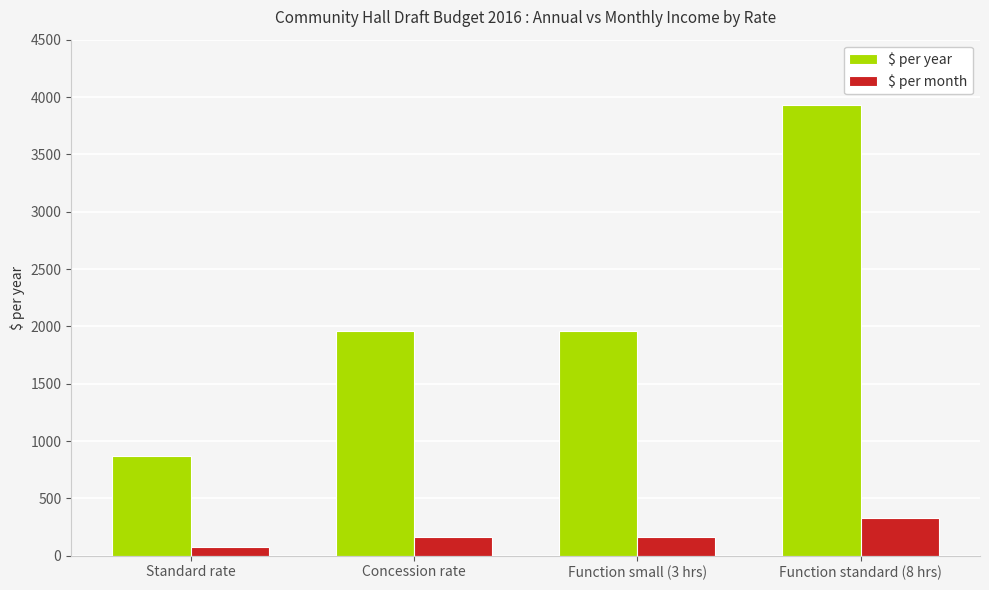

List the series in order of their overall mean, lowest first.

$ per month, $ per year